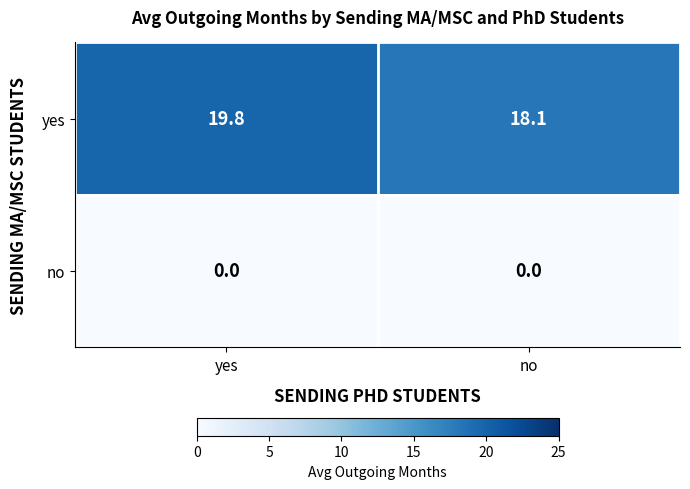

What is the spread (max minus min) of values at yes?

19.8